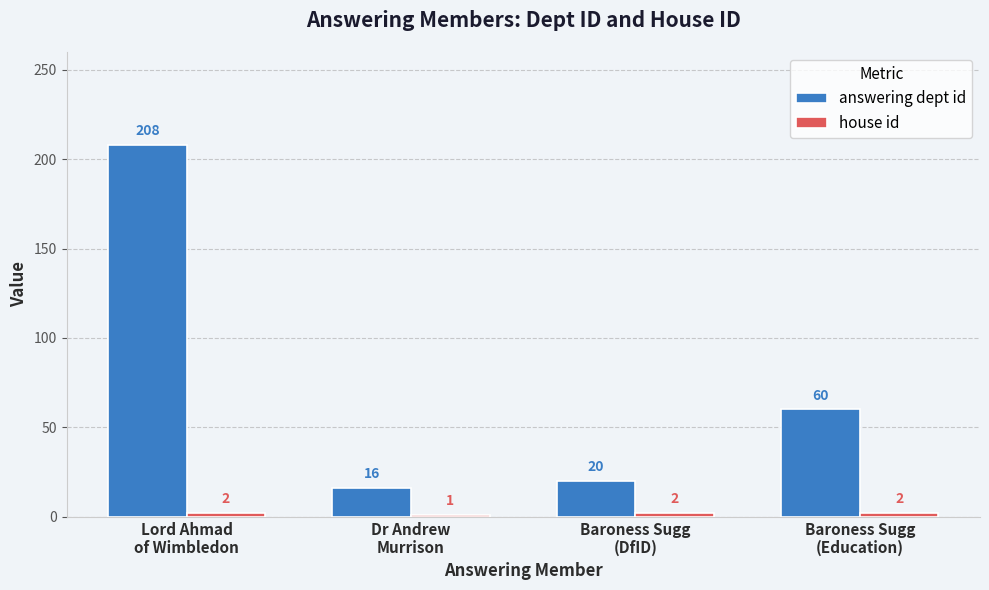

At which category is the sum across all series the highest?

Lord Ahmad
of Wimbledon